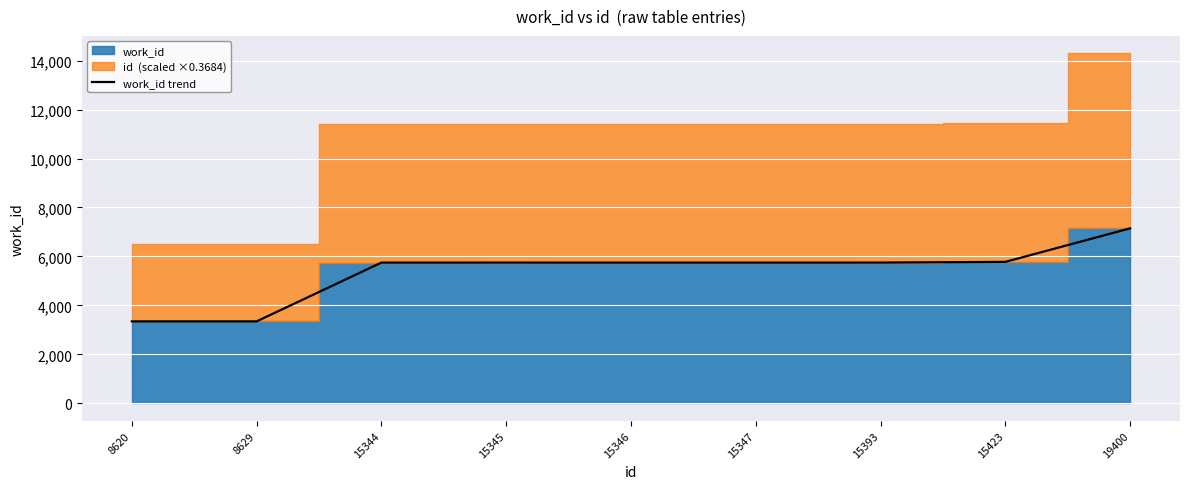

What is the sum of all values?

48361